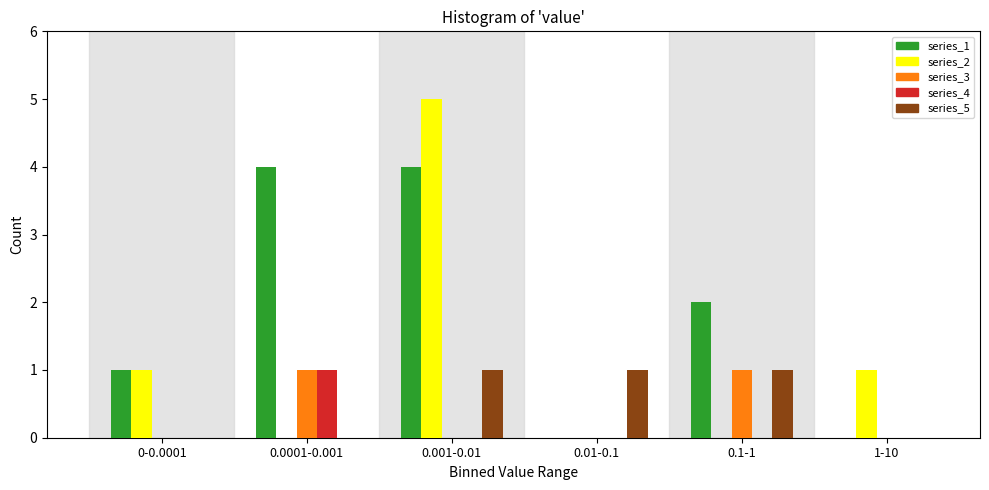

Reading left to right, extract all data points from this chart.

series_1: 0-0.0001=1	0.0001-0.001=4	0.001-0.01=4	0.01-0.1=0	0.1-1=2	1-10=0
series_2: 0-0.0001=1	0.0001-0.001=0	0.001-0.01=5	0.01-0.1=0	0.1-1=0	1-10=1
series_3: 0-0.0001=0	0.0001-0.001=1	0.001-0.01=0	0.01-0.1=0	0.1-1=1	1-10=0
series_4: 0-0.0001=0	0.0001-0.001=1	0.001-0.01=0	0.01-0.1=0	0.1-1=0	1-10=0
series_5: 0-0.0001=0	0.0001-0.001=0	0.001-0.01=1	0.01-0.1=1	0.1-1=1	1-10=0